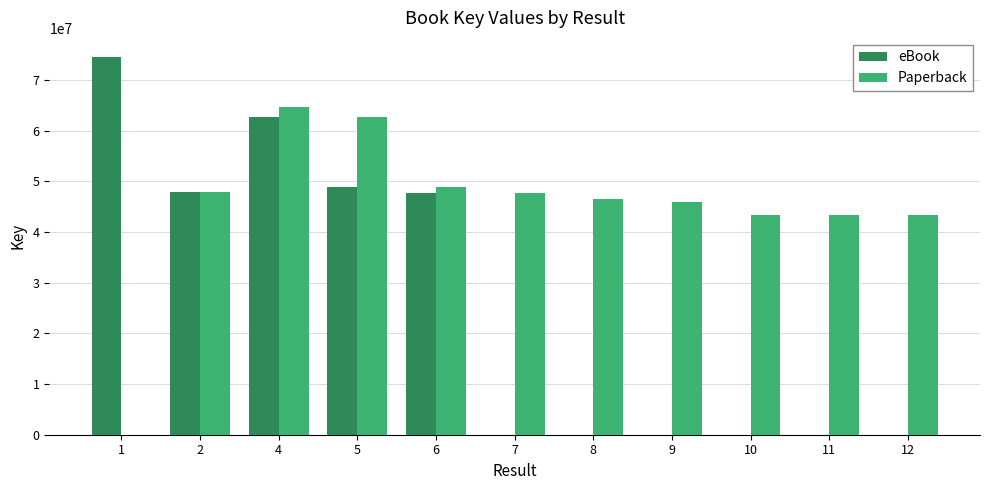

What is the average value of the eBook series?

25609907